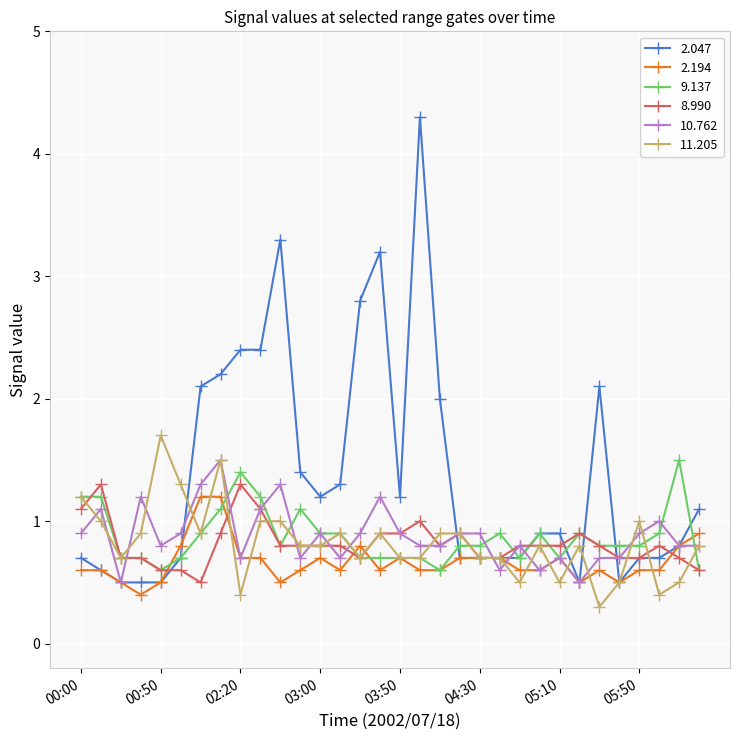

What is the value of the 10.762 point at the 27th from the left?

0.7